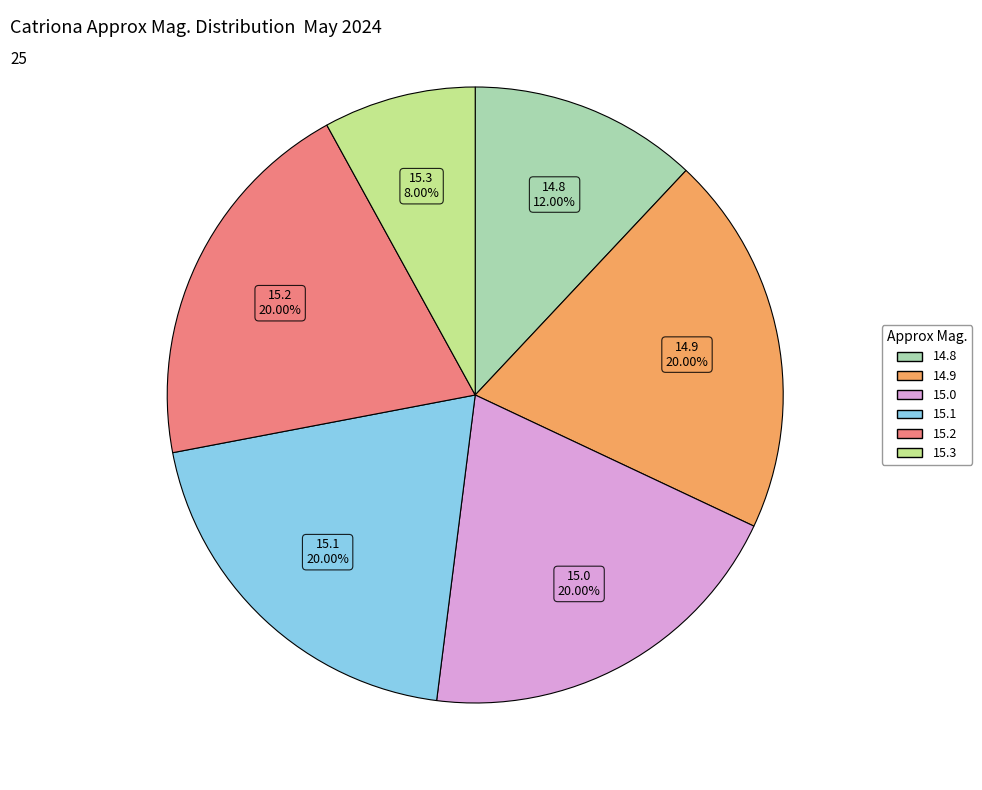

Approximately how many times larger is the value at 15.3 compared to 15.2?

0.4